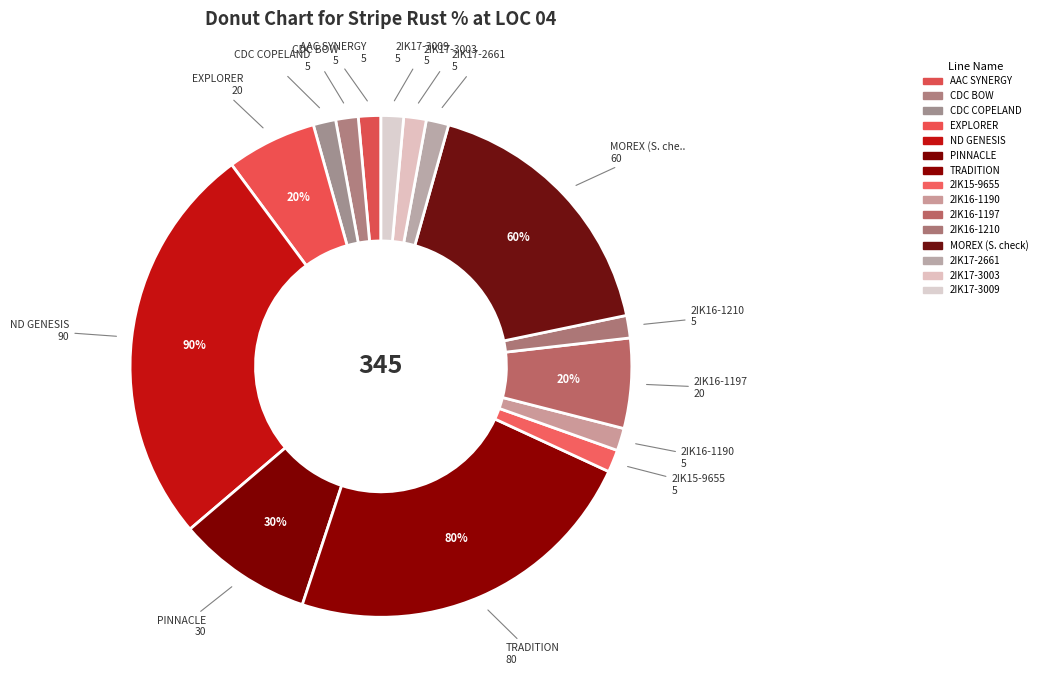

Is there a majority slice in this chart?

No